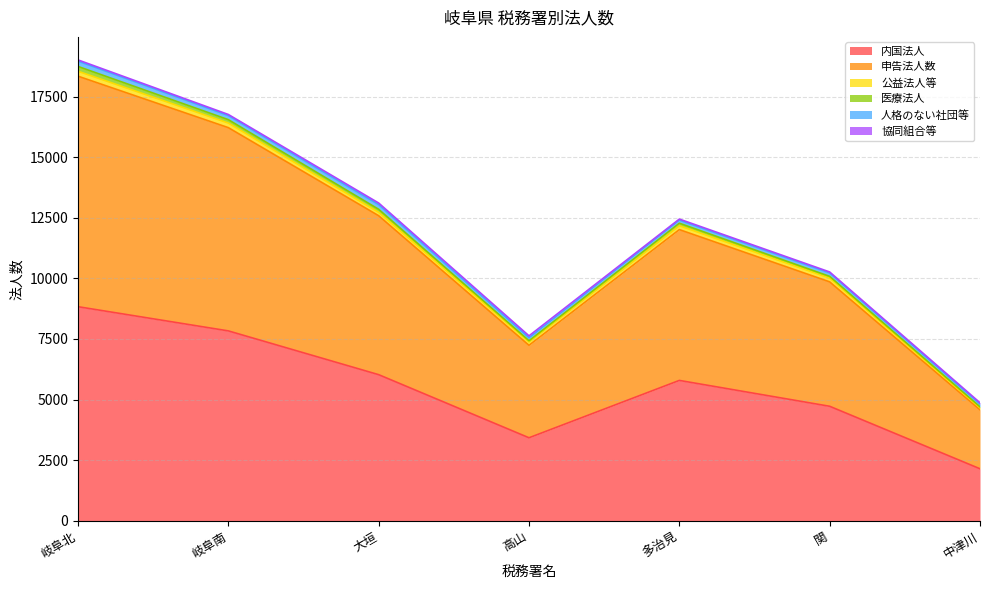

Which has a higher value, 中津川 or 岐阜北?

岐阜北